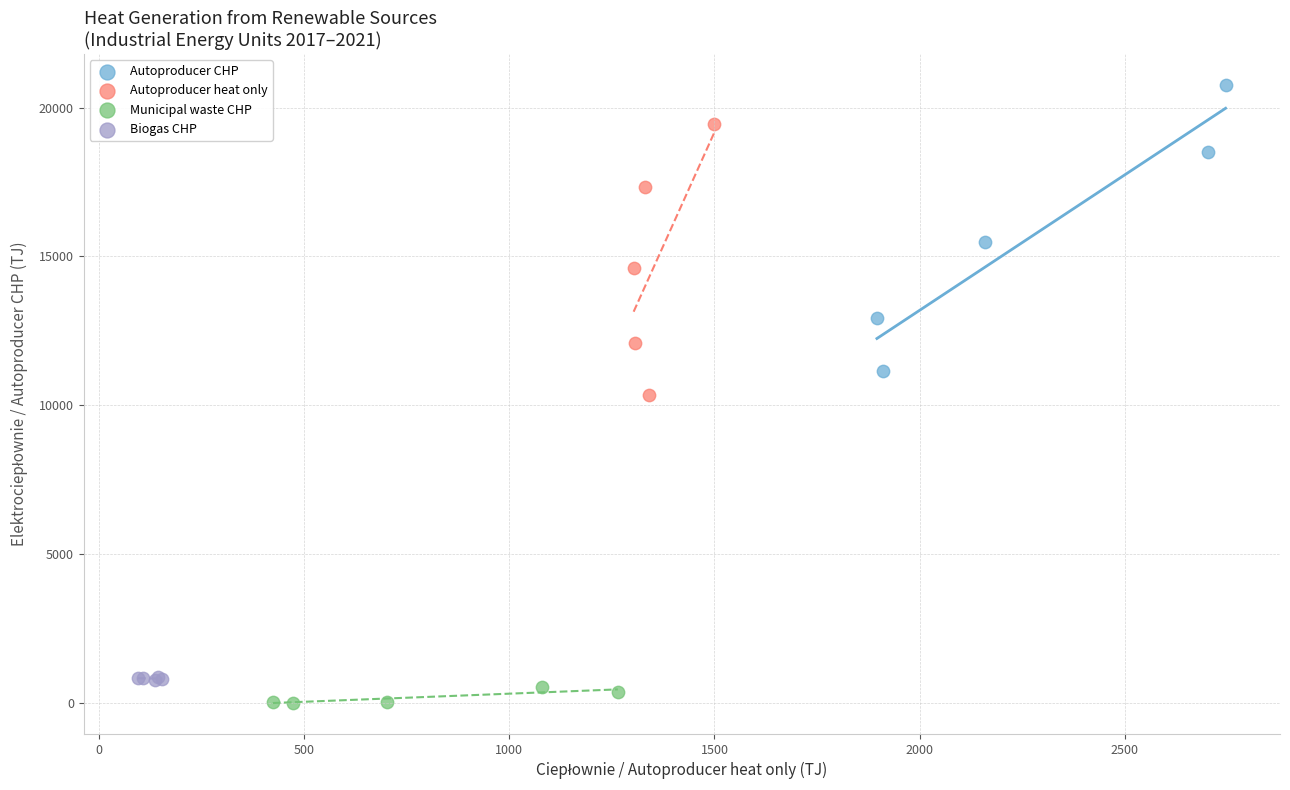

What are all the series names shown in the legend?

Autoproducer CHP, Autoproducer heat only, Municipal waste CHP, Biogas CHP